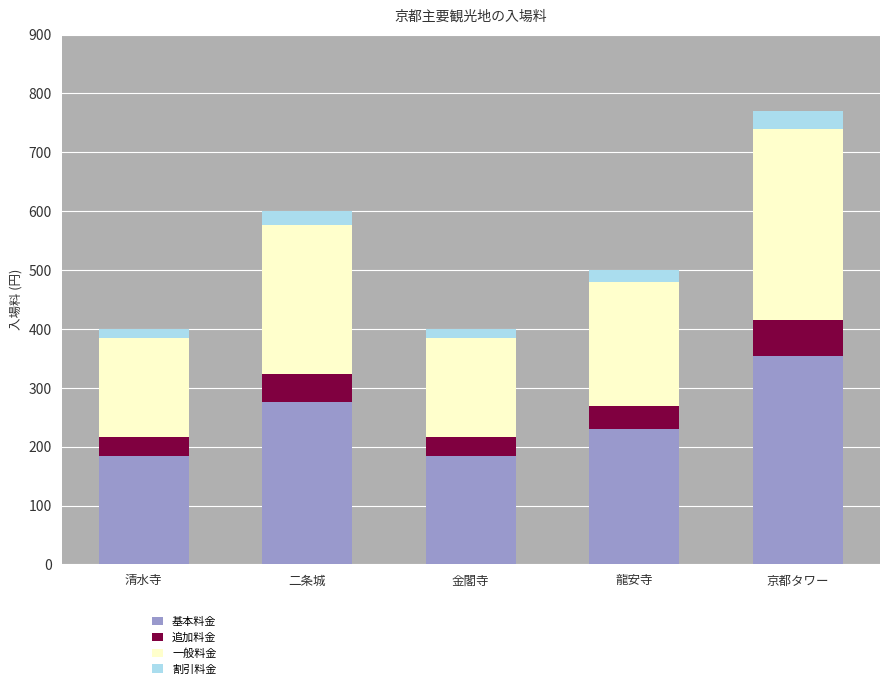

What are all the series names shown in the legend?

基本料金, 追加料金, 一般料金, 割引料金